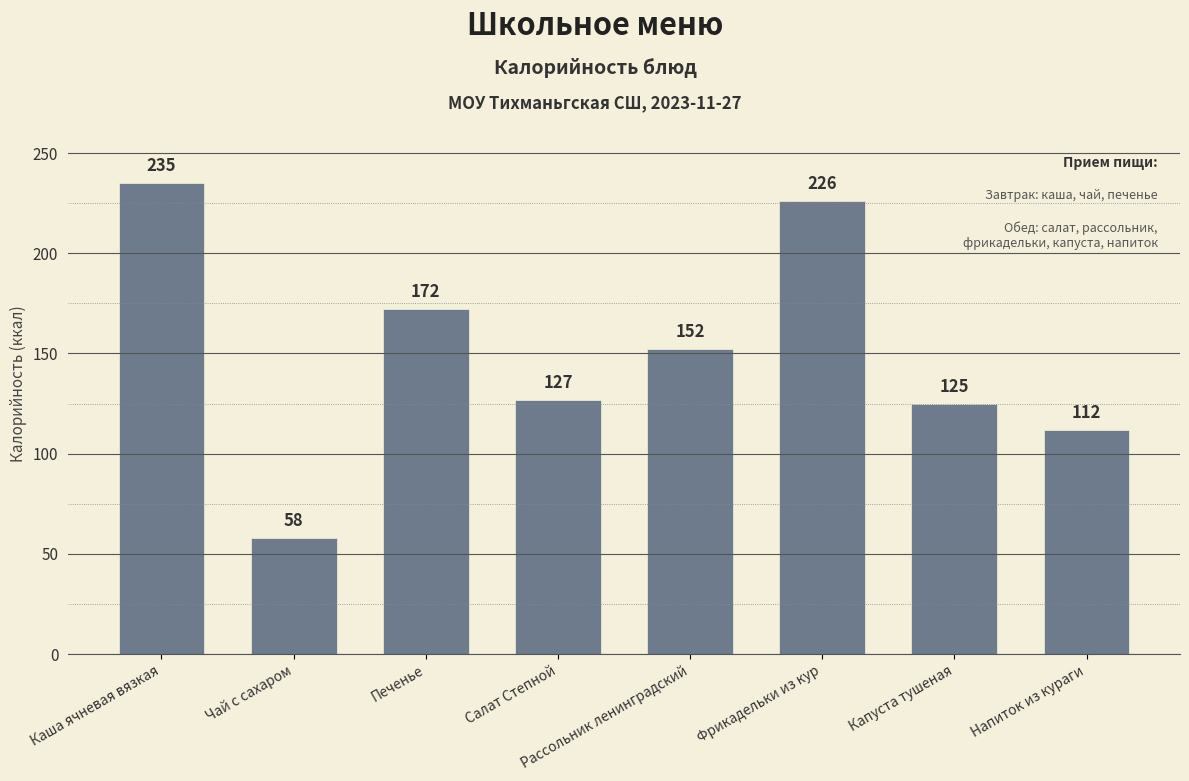

Reading right to left, list all the values displayed in this chart.

Напиток из кураги=112	Капуста тушеная=125	Фрикадельки из кур=226	Рассольник ленинградский=152	Салат Степной=127	Печенье=172	Чай с сахаром=58	Каша ячневая вязкая=235